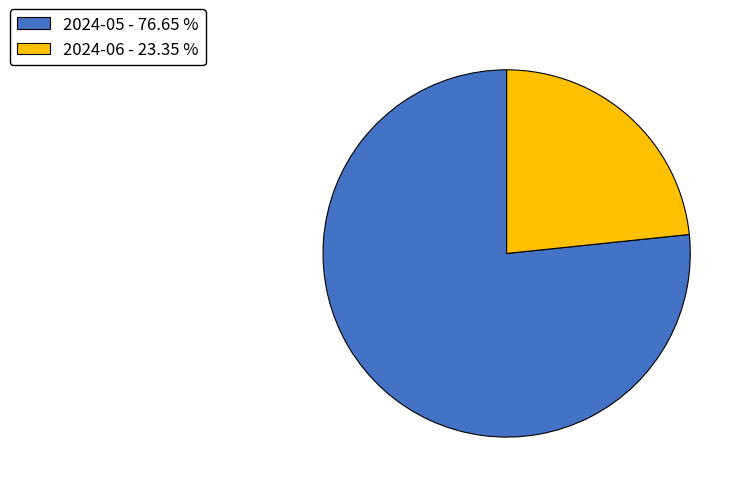

Is the sum of 2024-06 - 23.35 % and 2024-05 - 76.65 % greater than half?

Yes